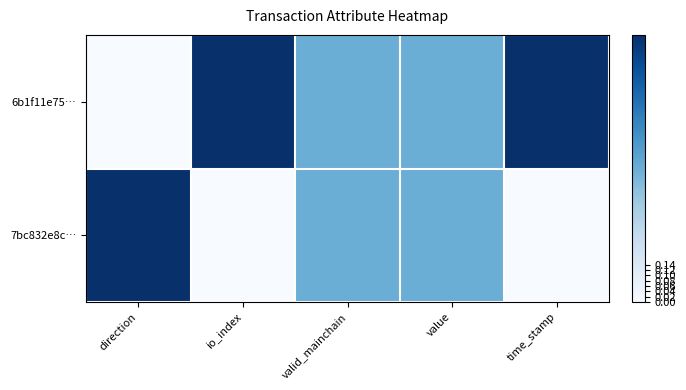

Count the number of categories in the chart.

5